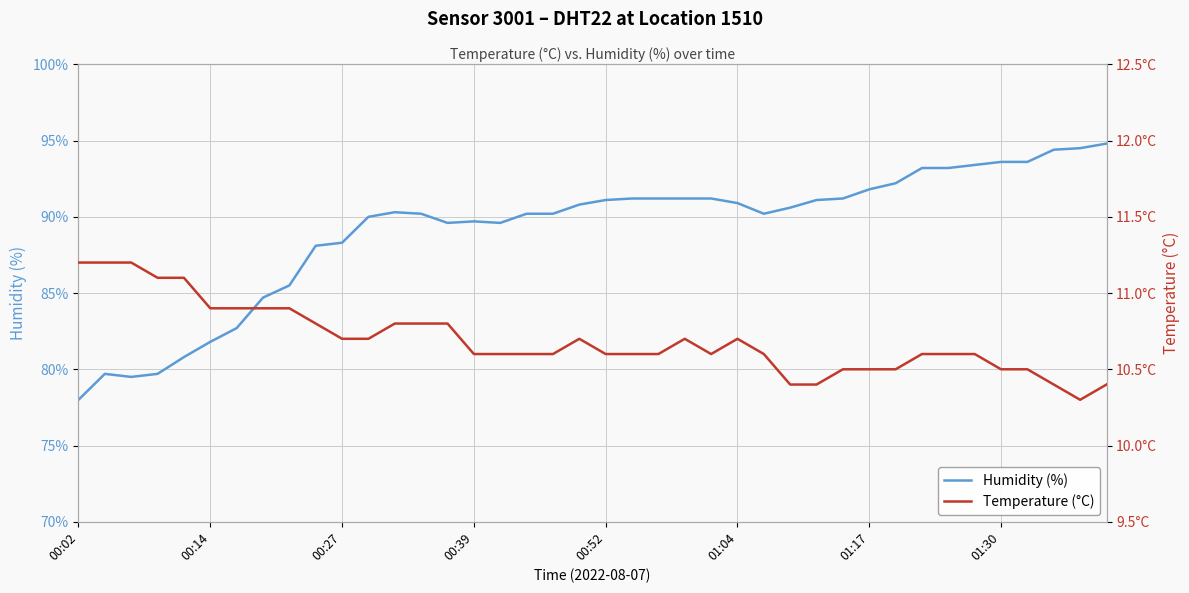

How many lines are shown in the chart?

2